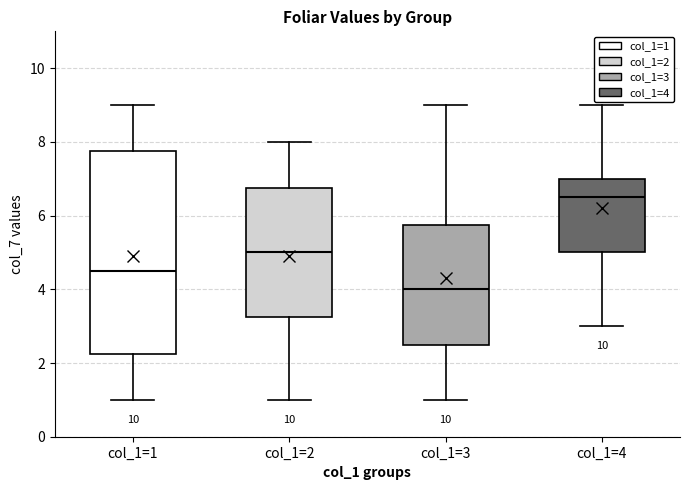

Comparing the boxes themselves (not the whiskers), which one is the tallest?

col_1=1